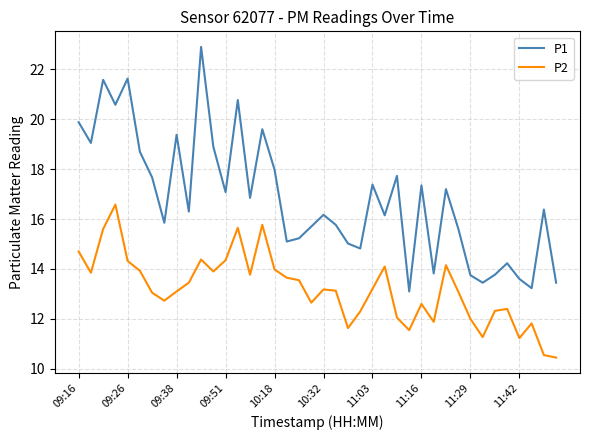

True or false: P1 has more than 0 points higher than both neighbors.

True